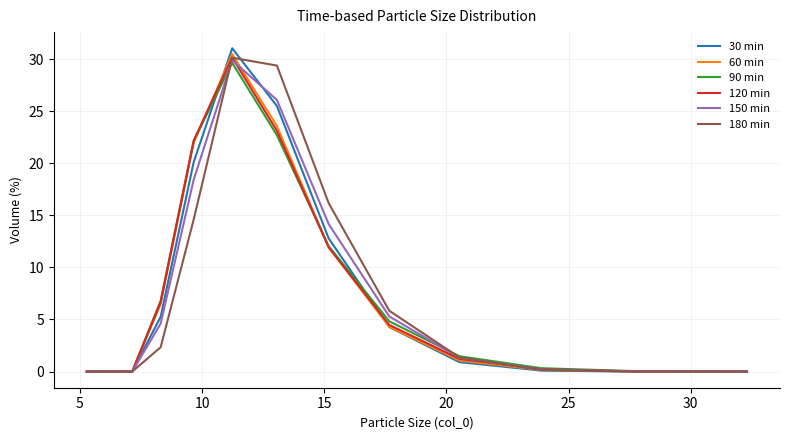

What is the greatest value displayed?

31.1